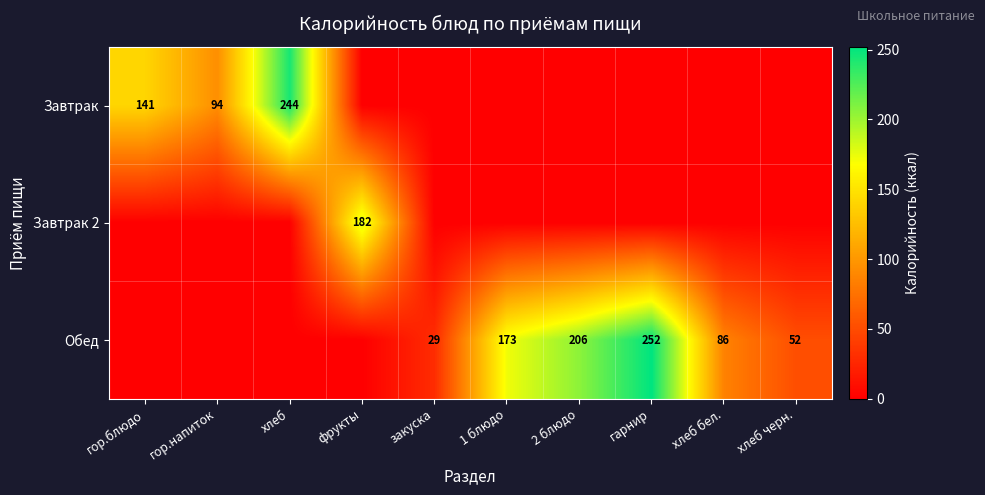

Which has a higher value, гор.блюдо or закуска?

гор.блюдо